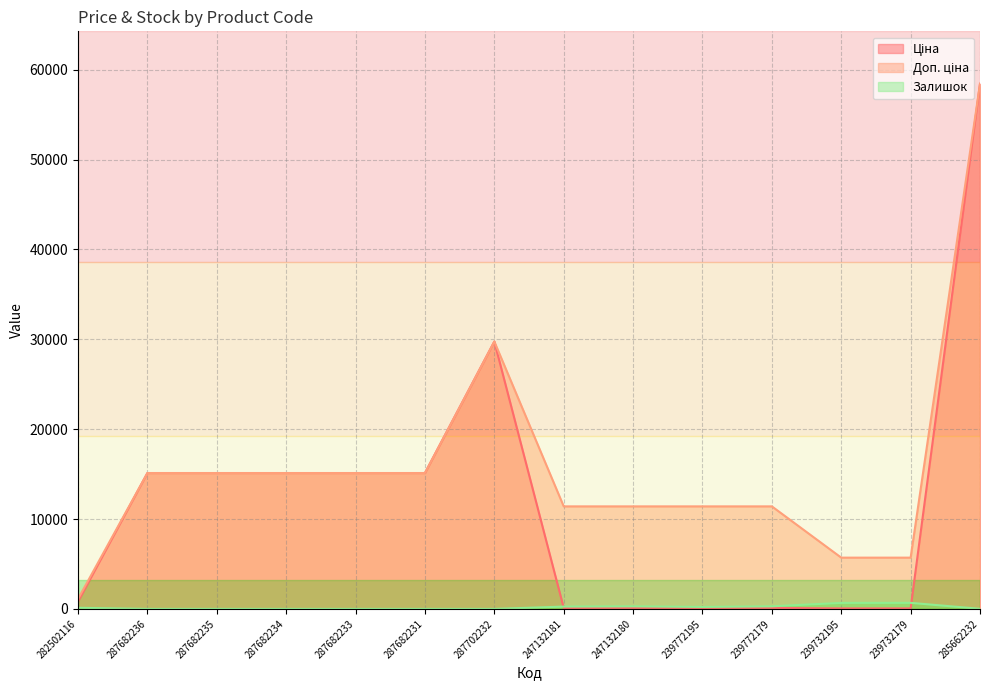

True or false: Залишок has more than 0 points higher than both neighbors.

True